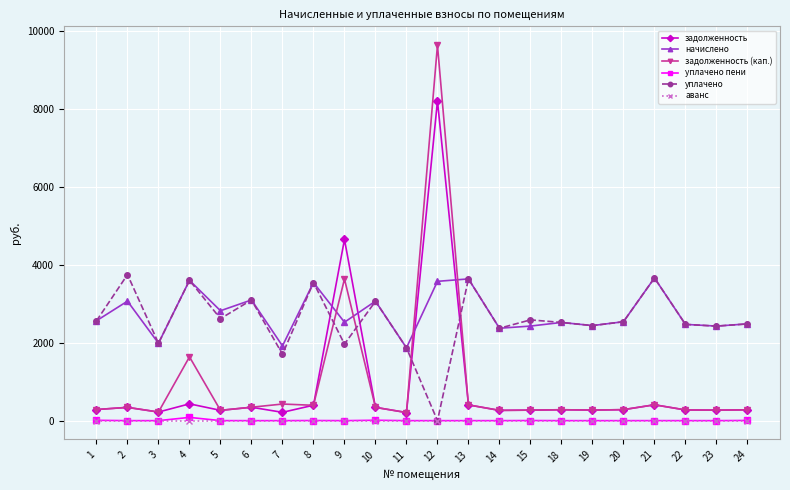

At which category is the sum across all series the highest?

12